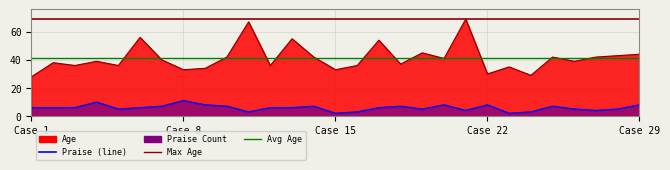

True or false: the data shows 2 at 27.

False